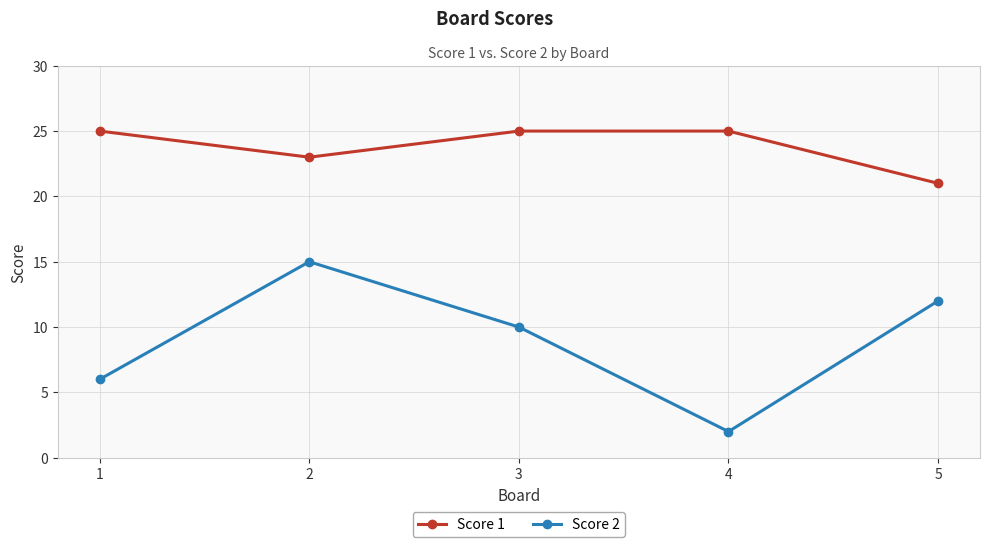

What is the lowest value of the Score 1 series?

21